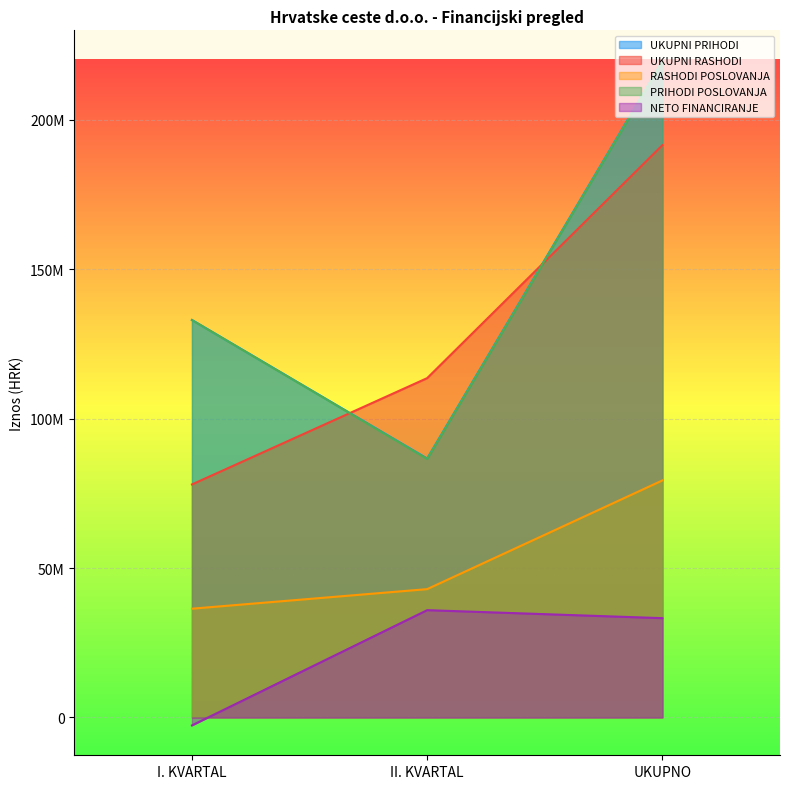

Is it true that NETO FINANCIRANJE equals 18882498.5 at II. KVARTAL?

False